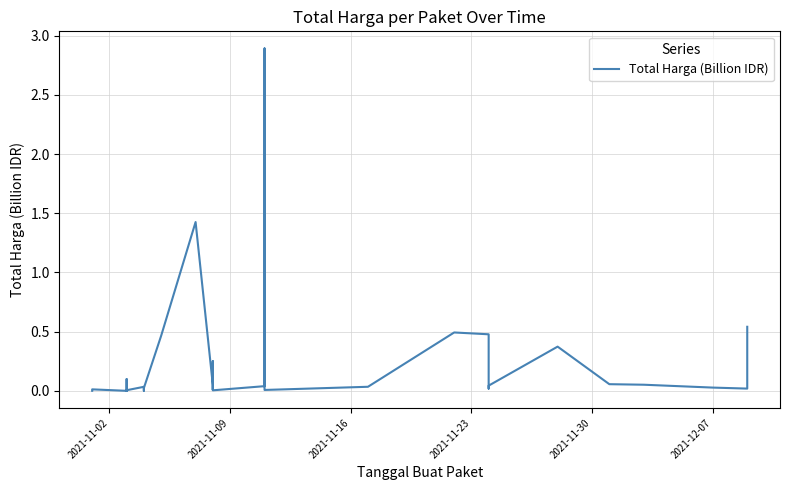

True or false: there are more than 0 points higher than both neighbors.

True